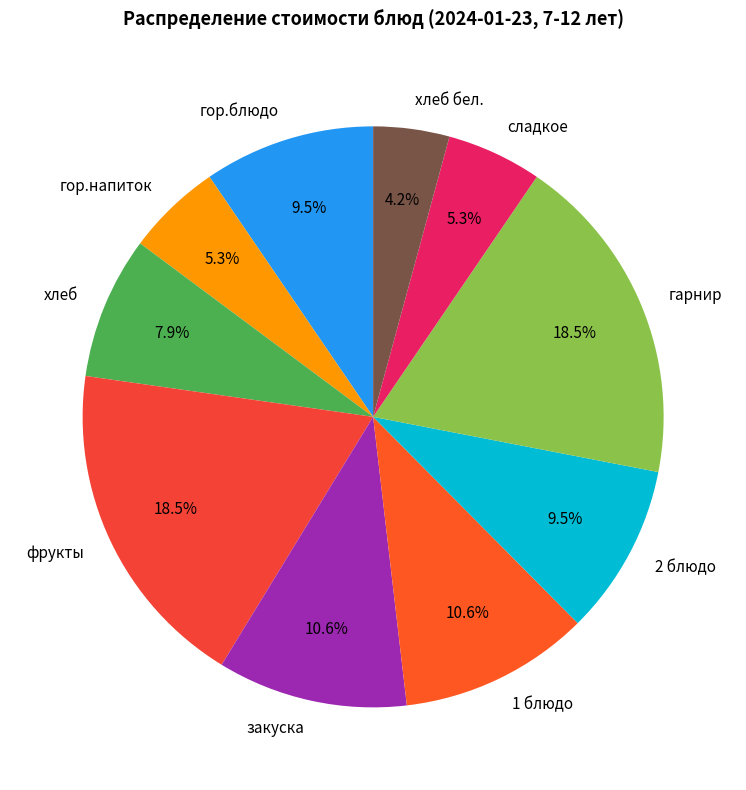

Does any single category account for the majority?

No